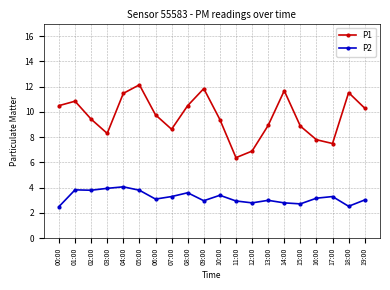

True or false: P2 and P1 cross at least once.

False